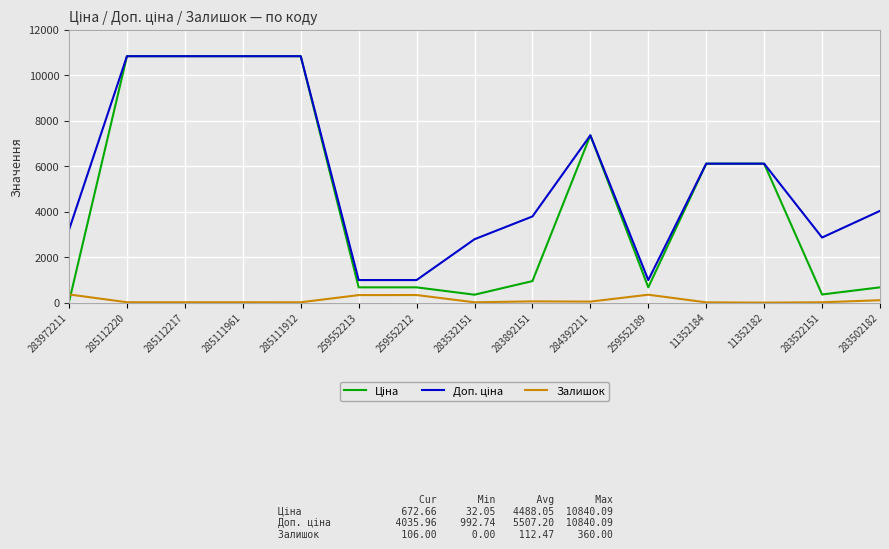

What is the difference between the highest and lowest values at 259552212?

658.7